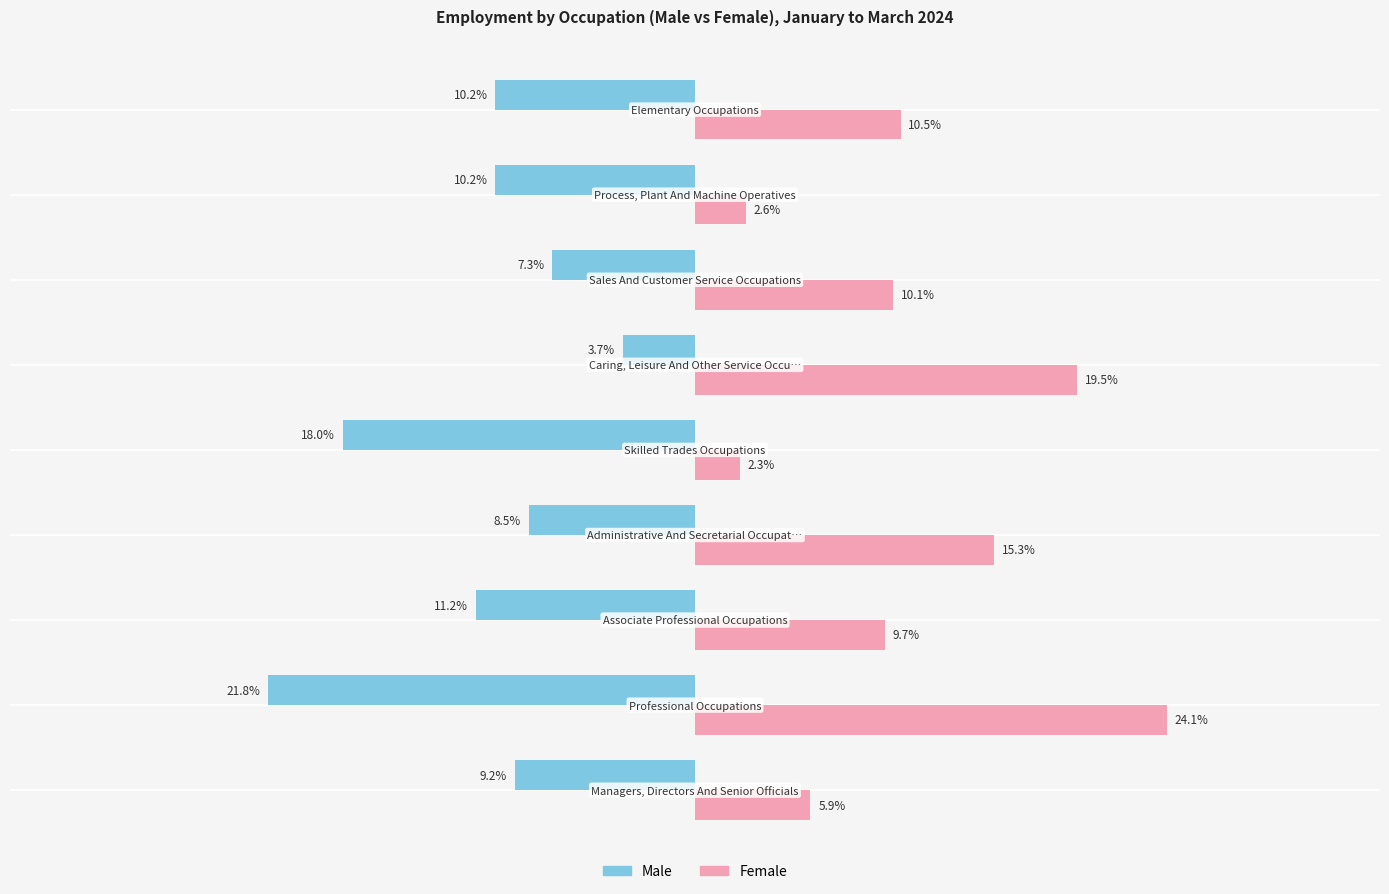

Which series has the largest total across all categories?

Female